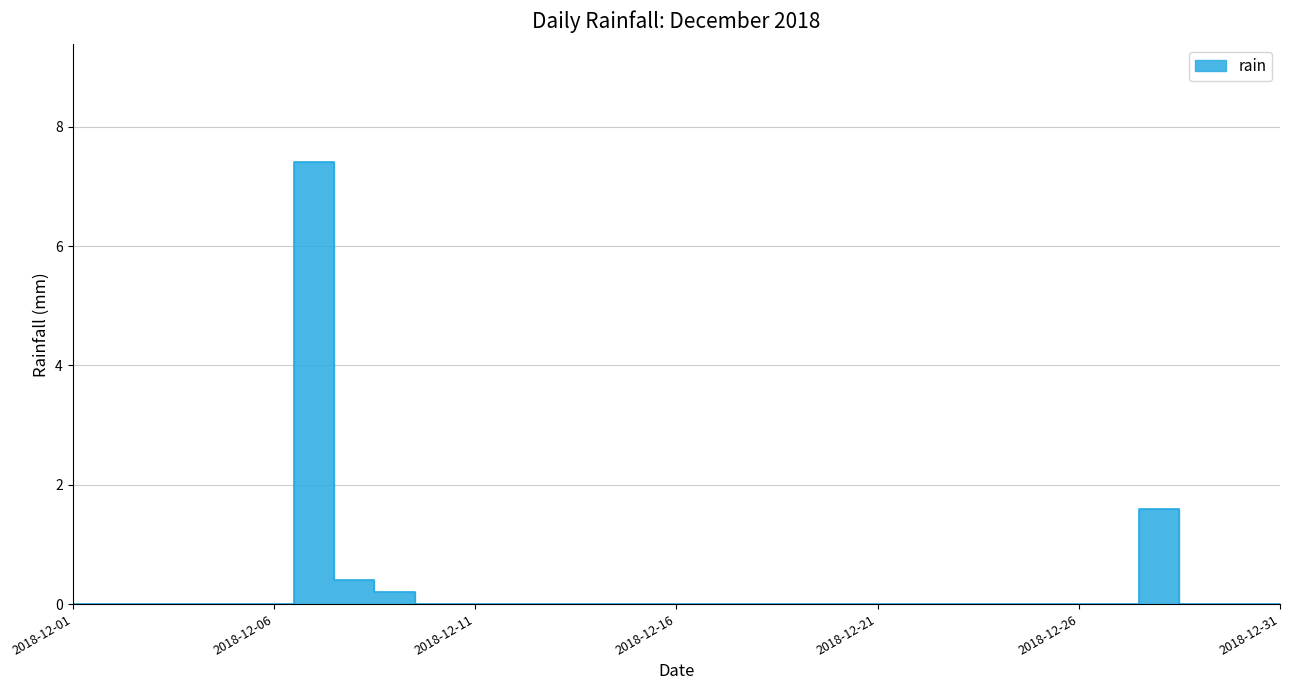

How many points are higher than both their immediate neighbors (excluding endpoints)?

2